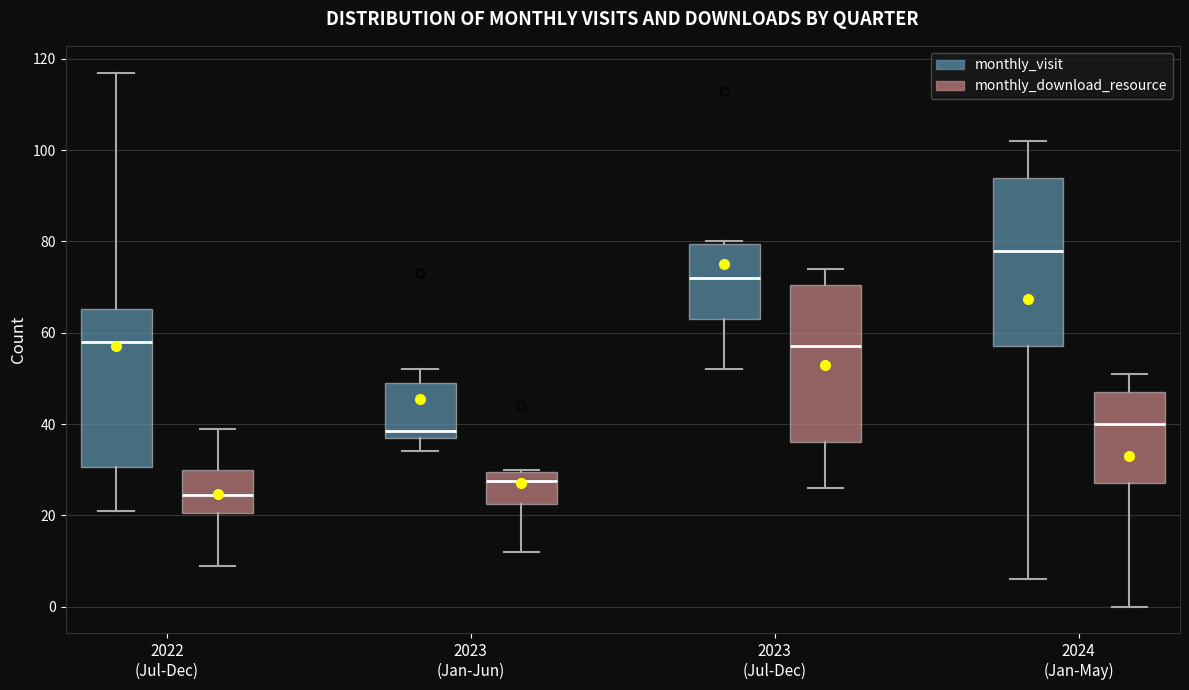

Which box has the highest median line?

2024 (Jan-May) (monthly_visit)